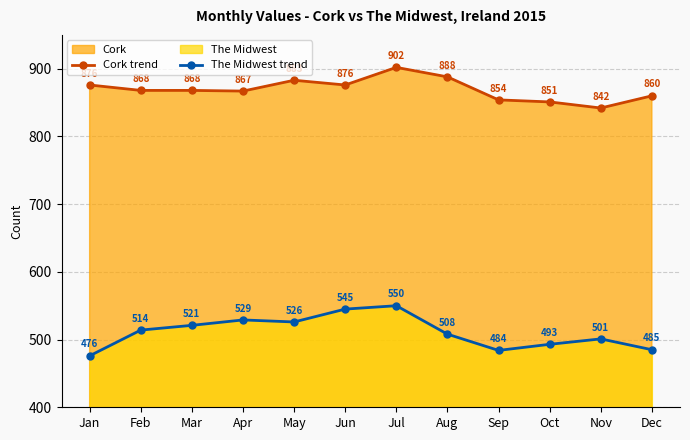

What is the spread (max minus min) of values at Dec?

375